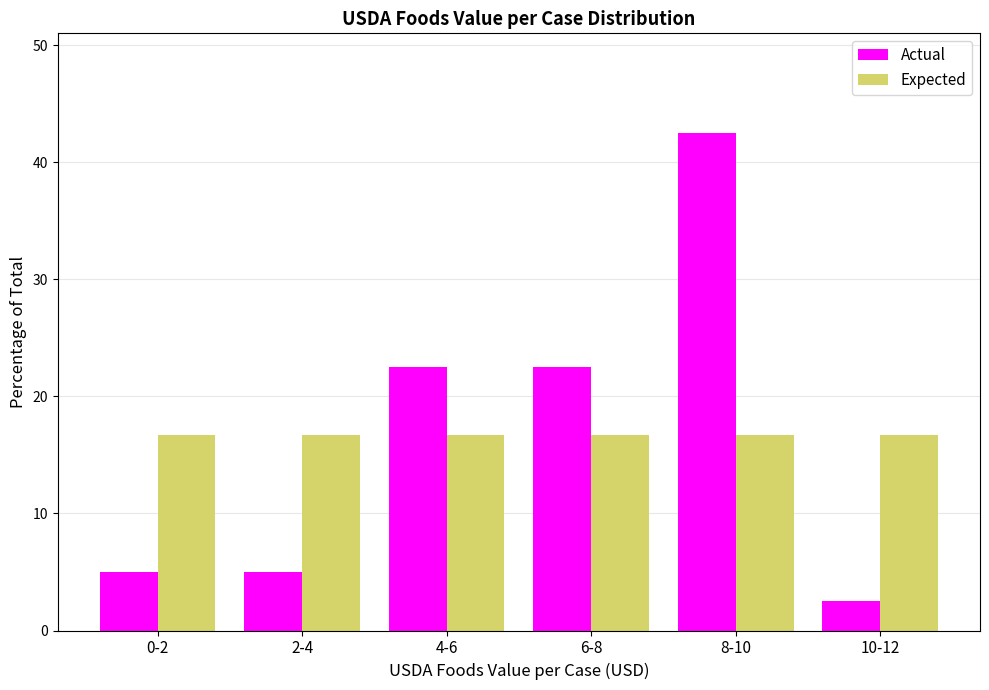

Reading left to right, transcribe all the data shown in this chart.

Actual: 0-2=5.0	2-4=5.0	4-6=22.5	6-8=22.5	8-10=42.5	10-12=2.5
Expected: 0-2=16.7	2-4=16.7	4-6=16.7	6-8=16.7	8-10=16.7	10-12=16.7